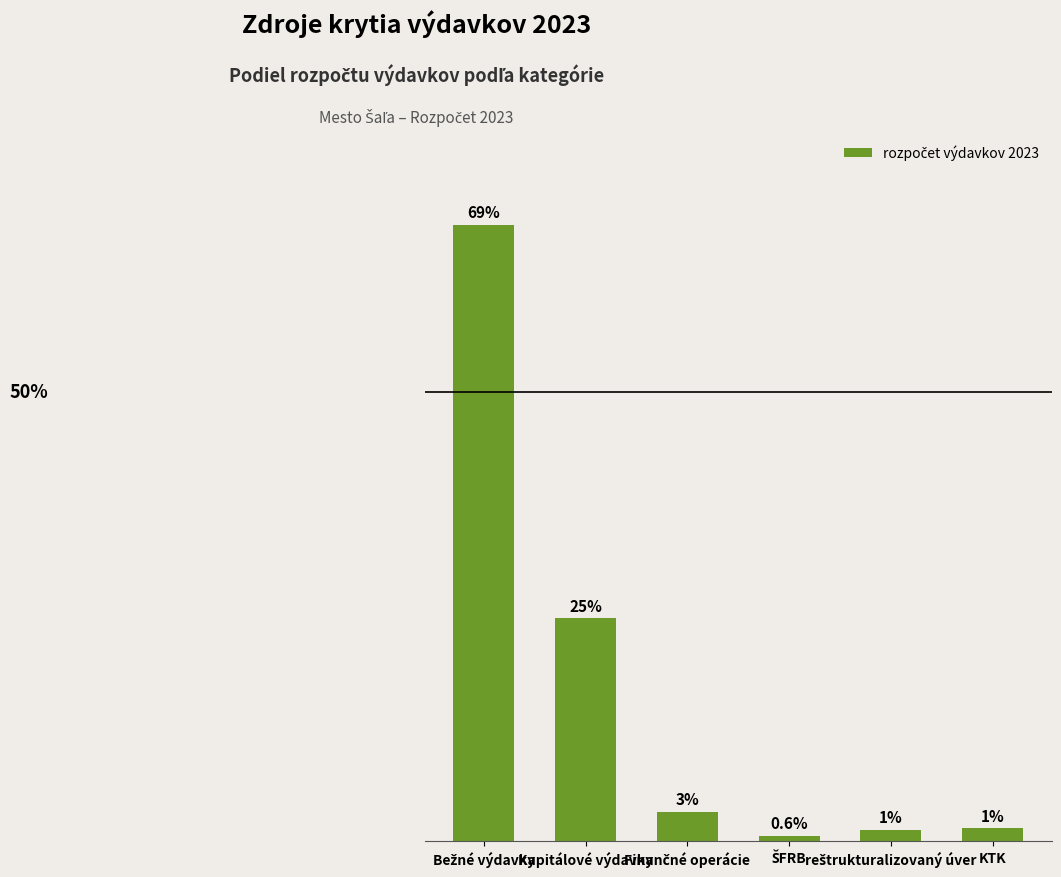

Does the chart contain any negative values?

No